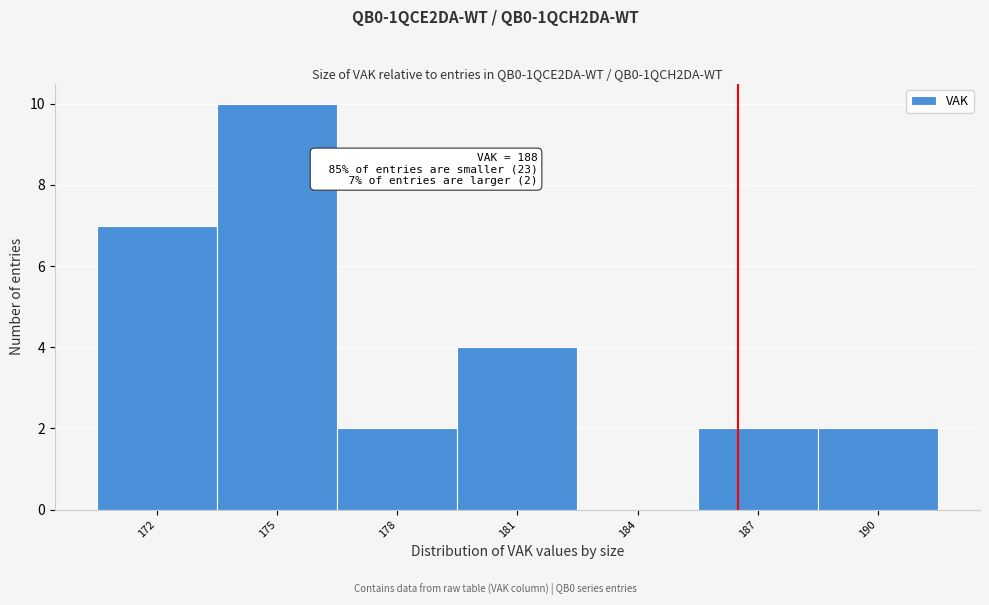

Reading left to right, transcribe all the data shown in this chart.

172=7	175=10	178=2	181=4	184=0	187=2	190=2